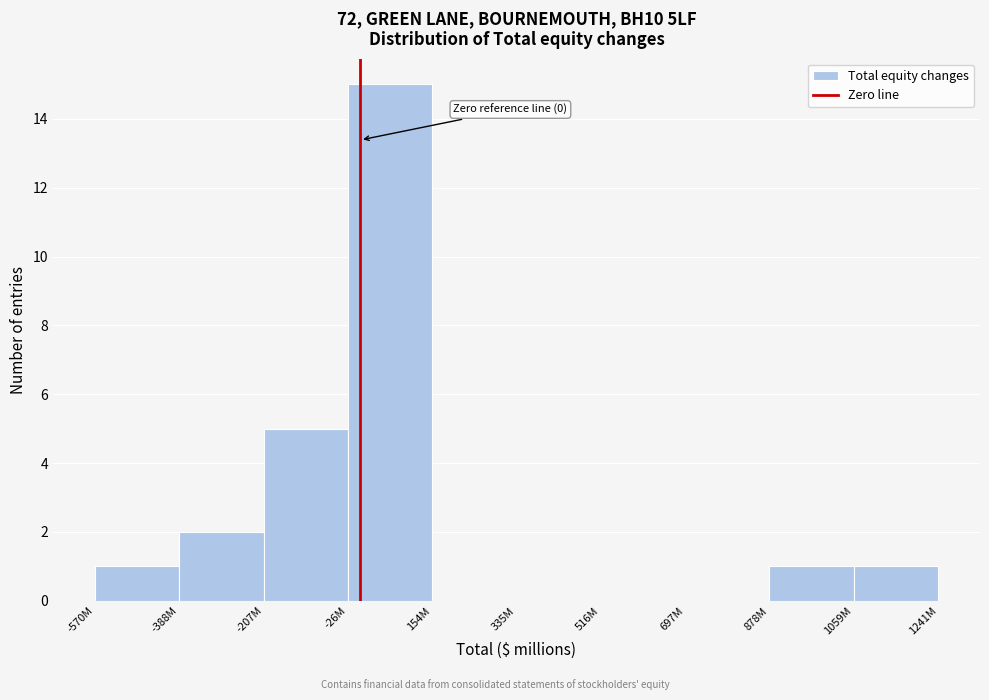

Reading left to right, transcribe all the data shown in this chart.

-570M=1	-388M=2	-207M=5	-26M=15	154M=0	335M=0	516M=0	697M=0	878M=1	1059M=1